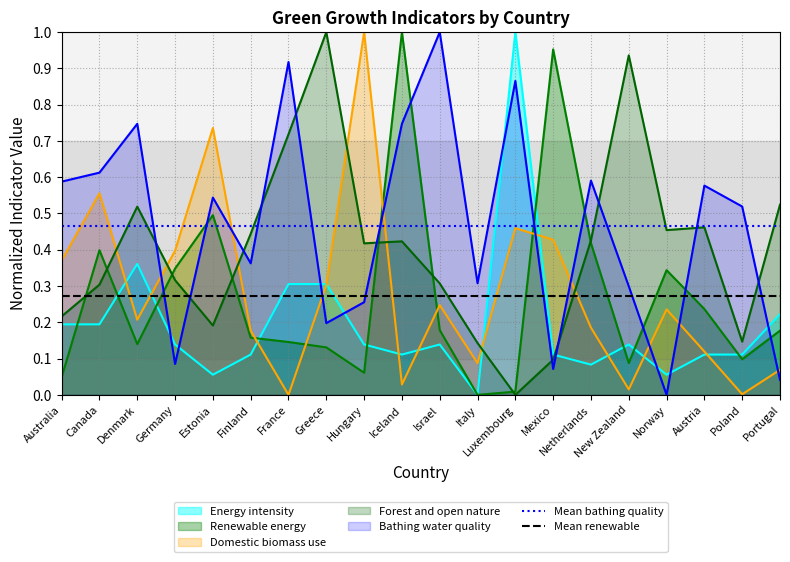

Is it true that Mean renewable equals 0.4 at Australia?

False